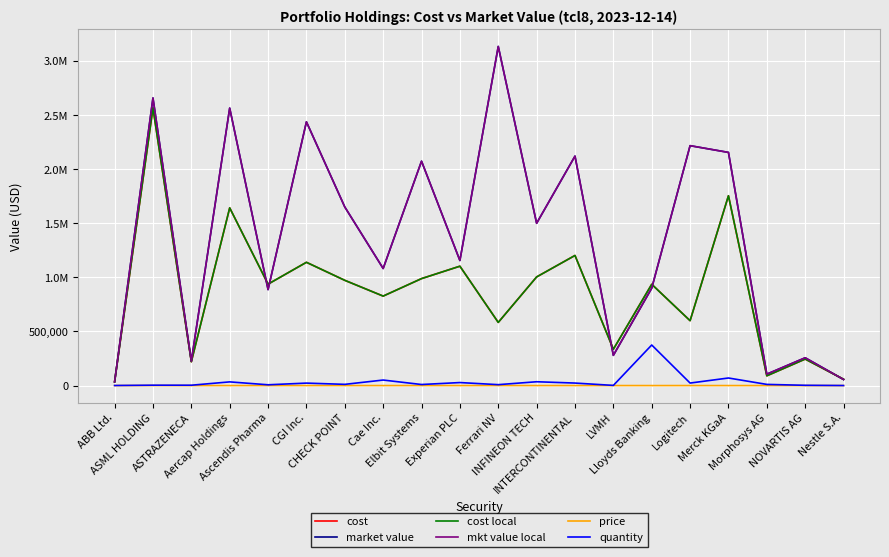

What is the difference between the market value values at NOVARTIS AG and ASML HOLDING?

2401273.2